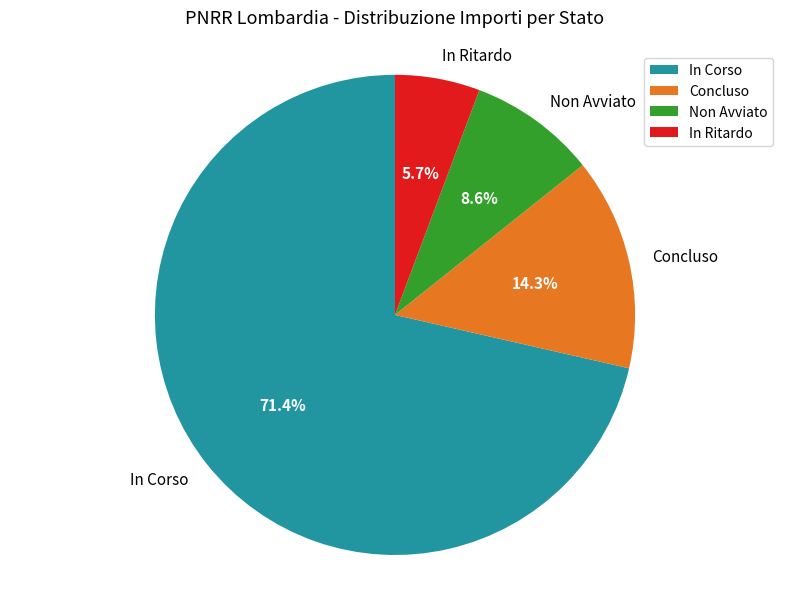

Approximately how many times larger is the value at Concluso compared to Non Avviato?

1.7